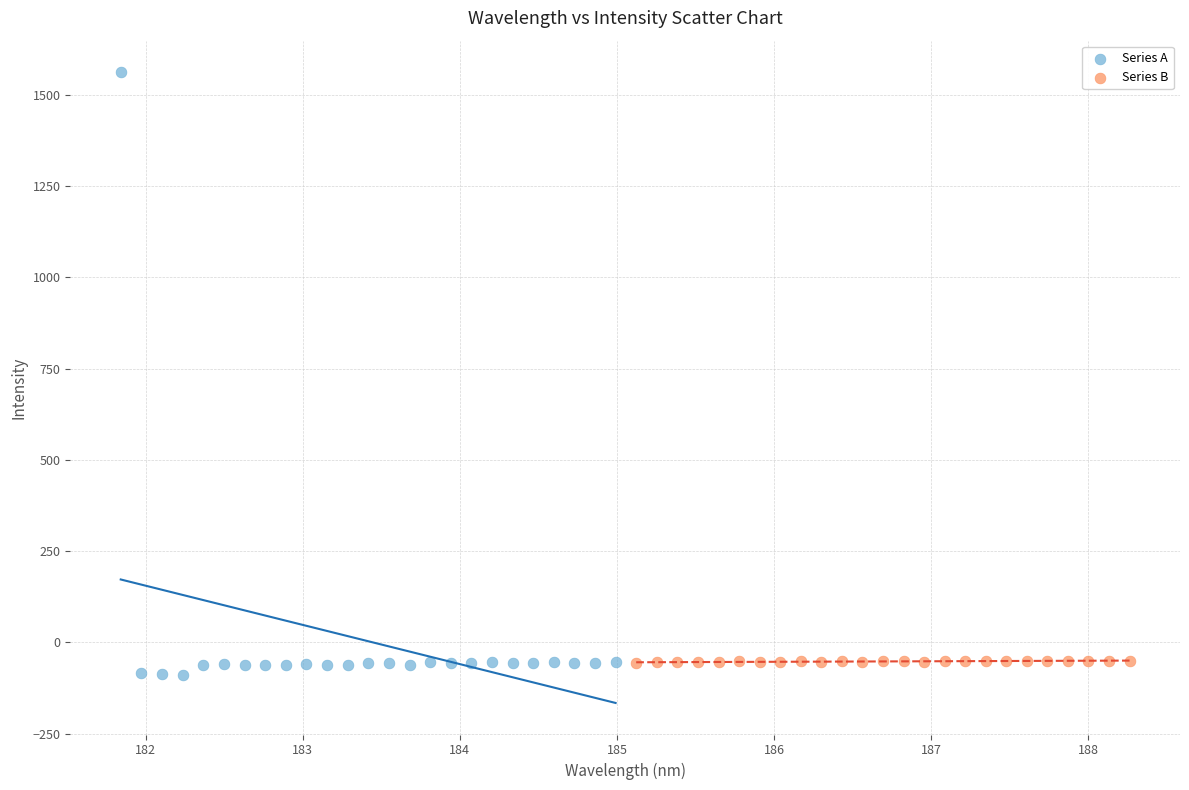

Which series reaches the maximum Y coordinate?

Series A